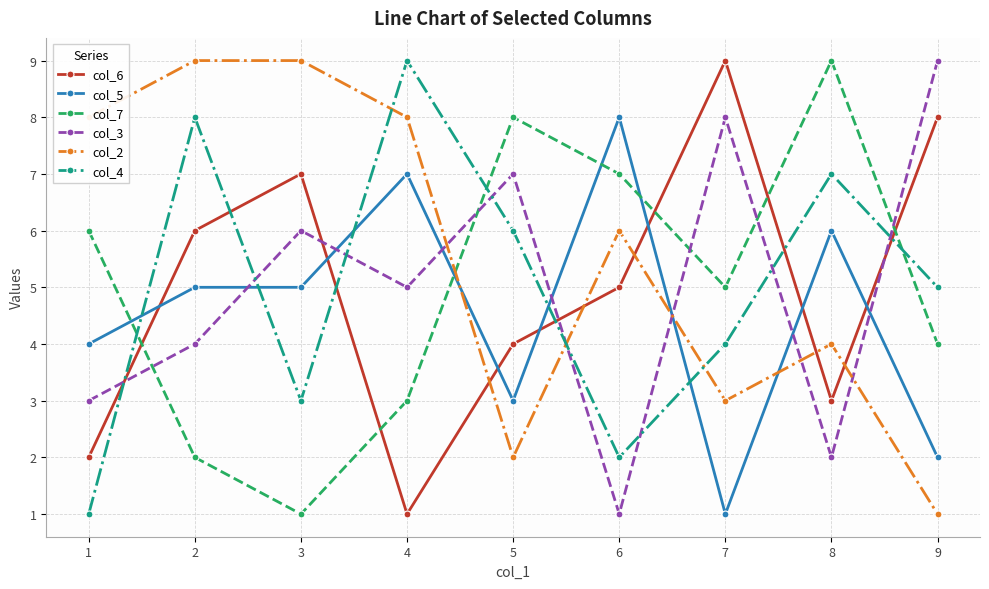

Which series has the largest total across all categories?

col_2